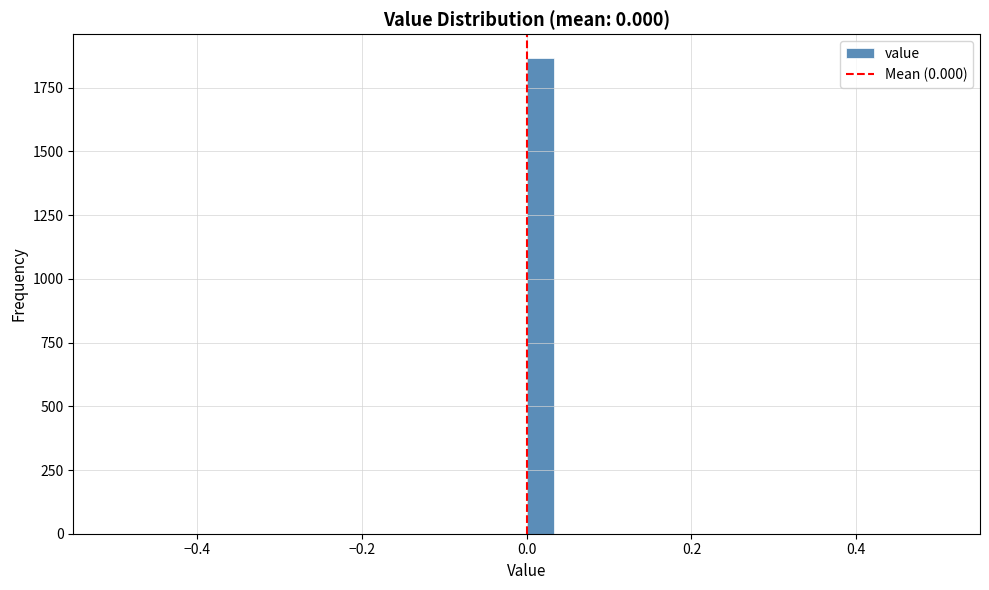

Read against the x-axis, roughly where is the centre of the tallest bar?

0.02